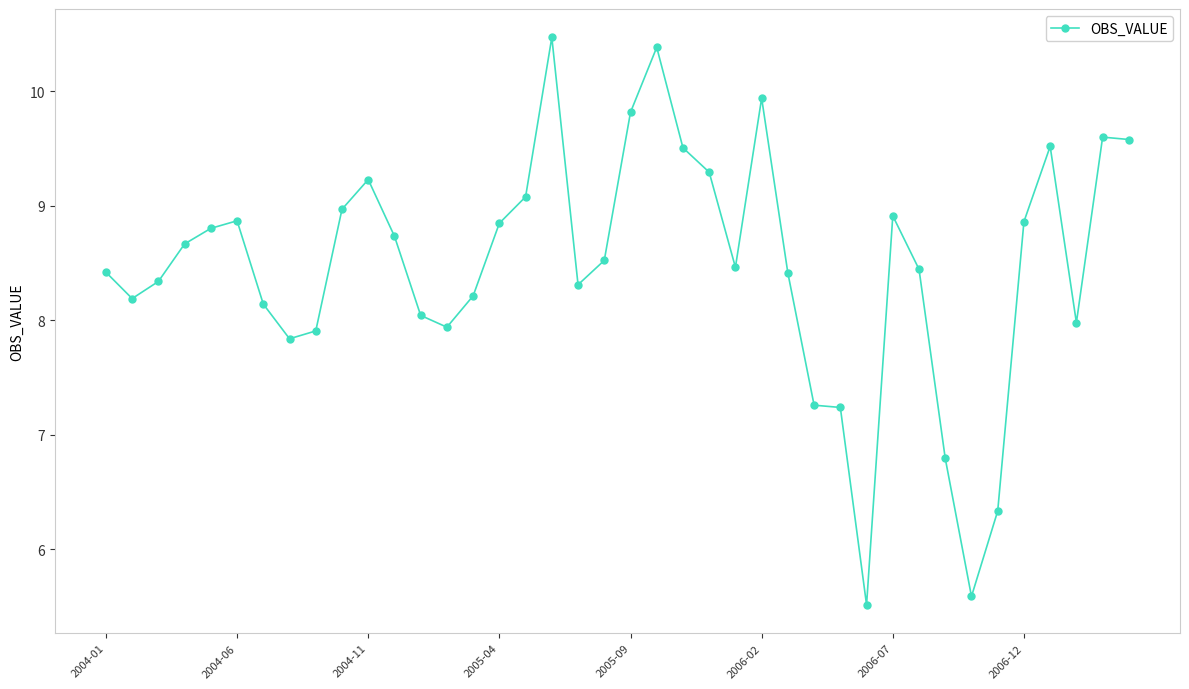

What is the value of the 10th point from the left?

9.0